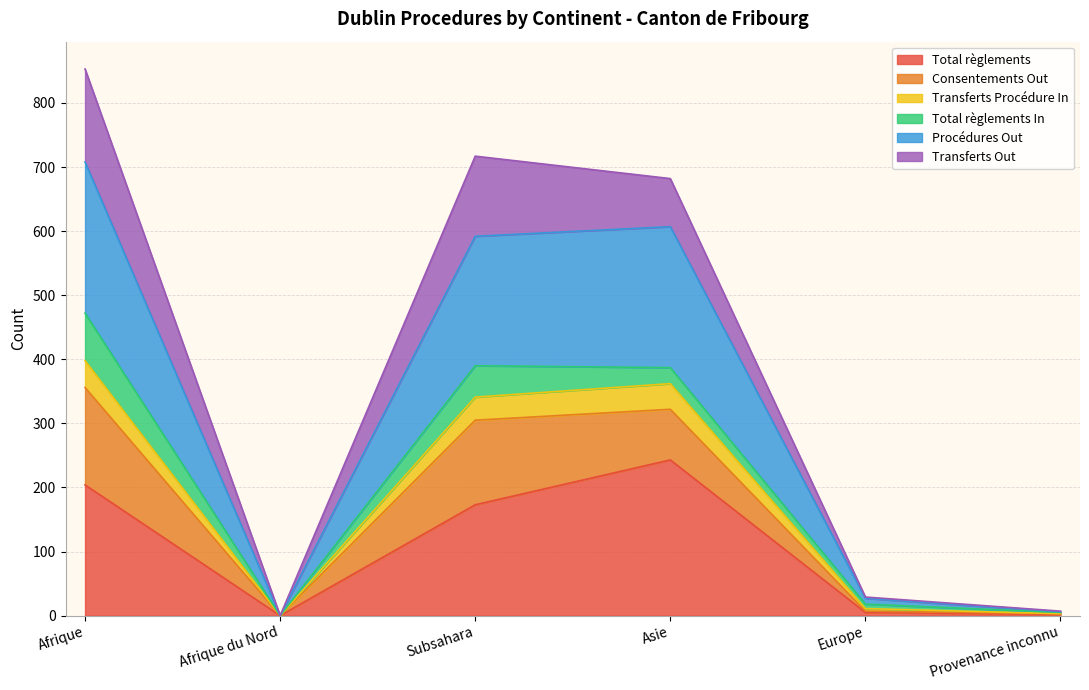

Where is the first local maximum for Transferts Procédure In?

Asie